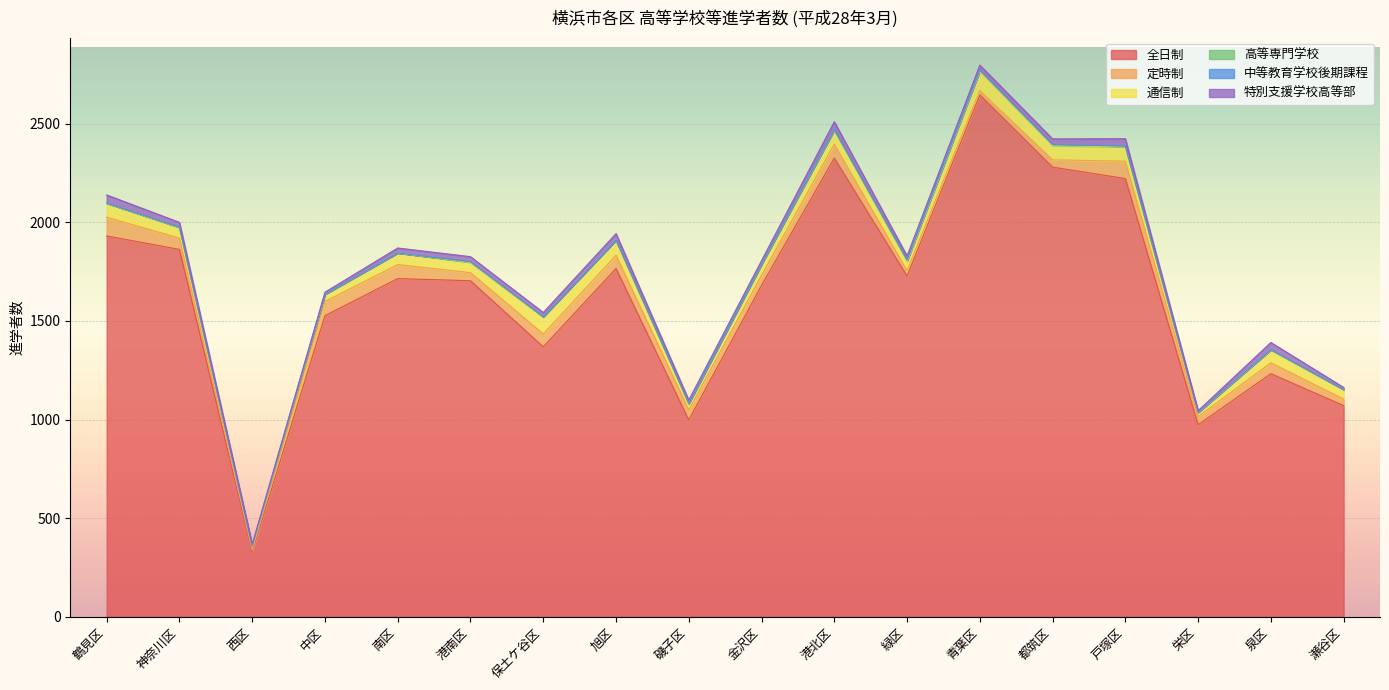

True or false: 特別支援学校高等部 and 全日制 cross at least once.

False